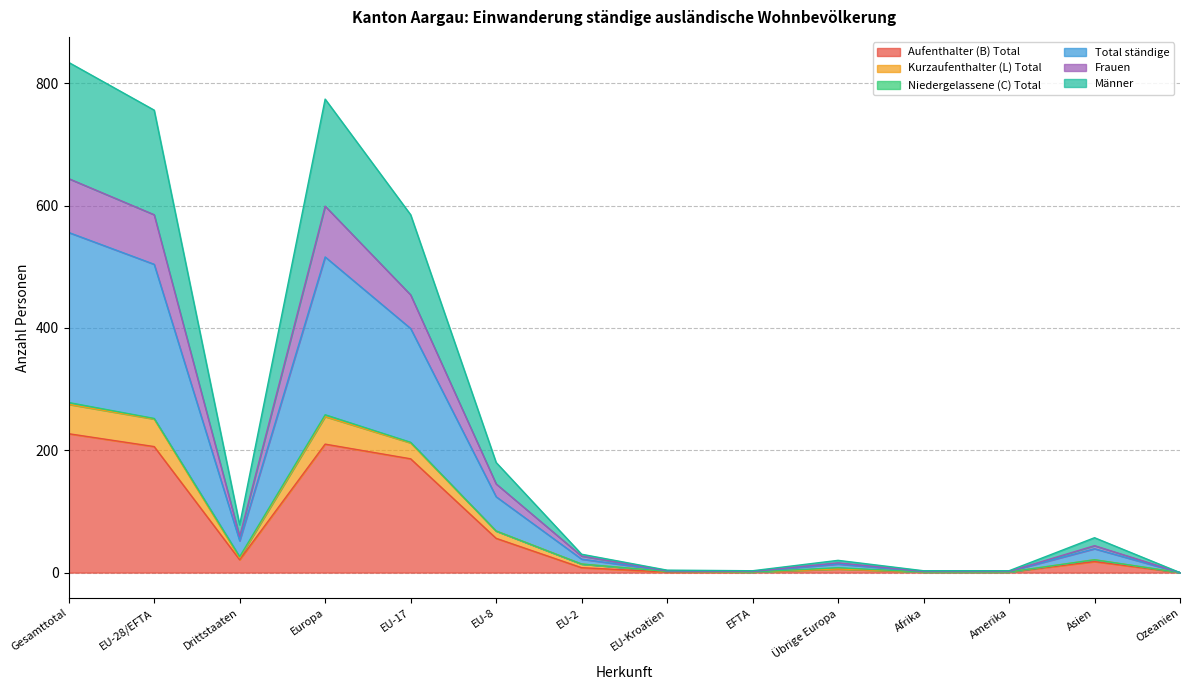

Does the chart display data point markers on the line(s)?

No